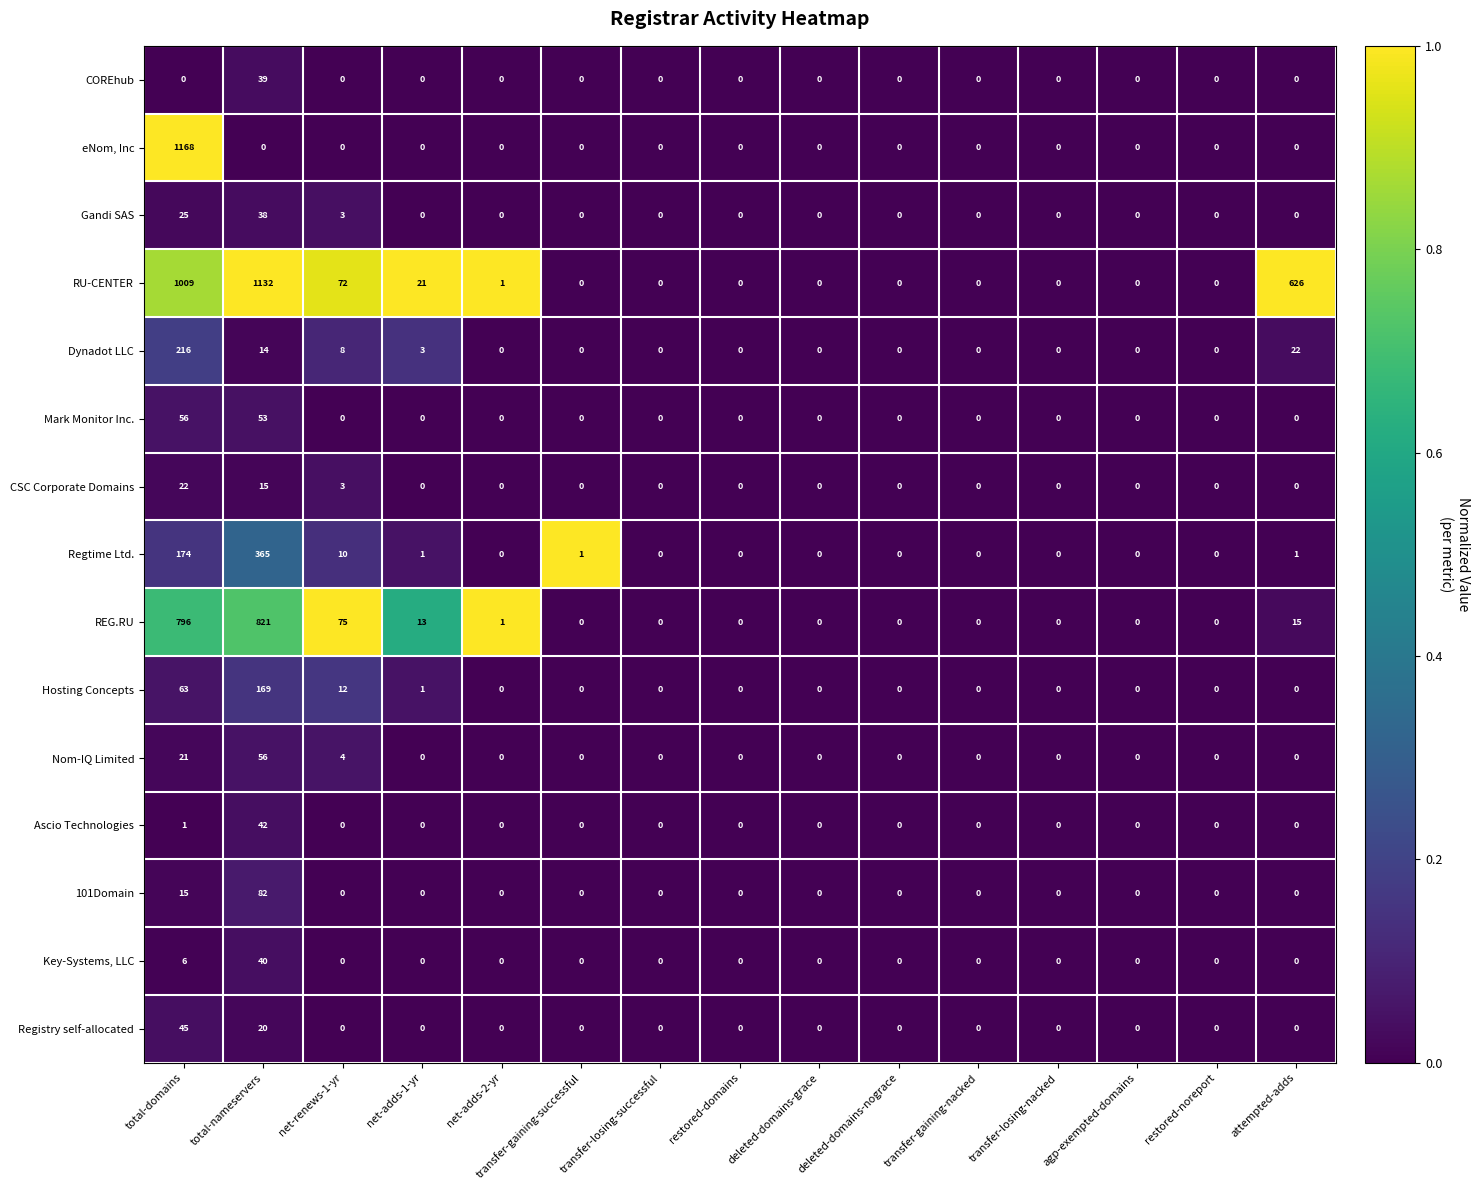

What value does the Gandi SAS series have at net-renews-1-yr, to the nearest 5?

5